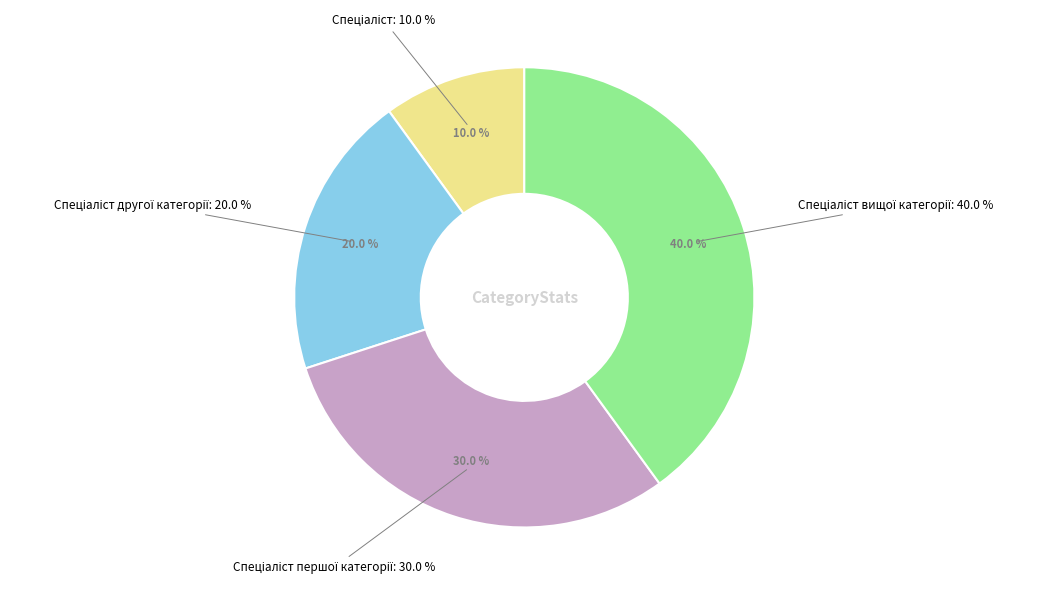

Is there a majority slice in this chart?

No